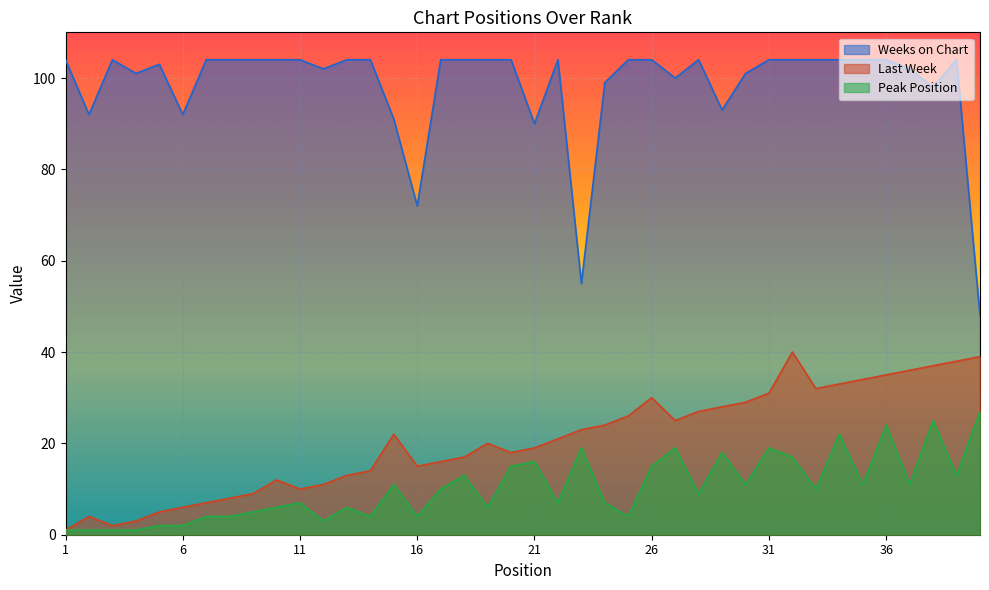

The value of Last Week at 24 is 24. True or false?

True